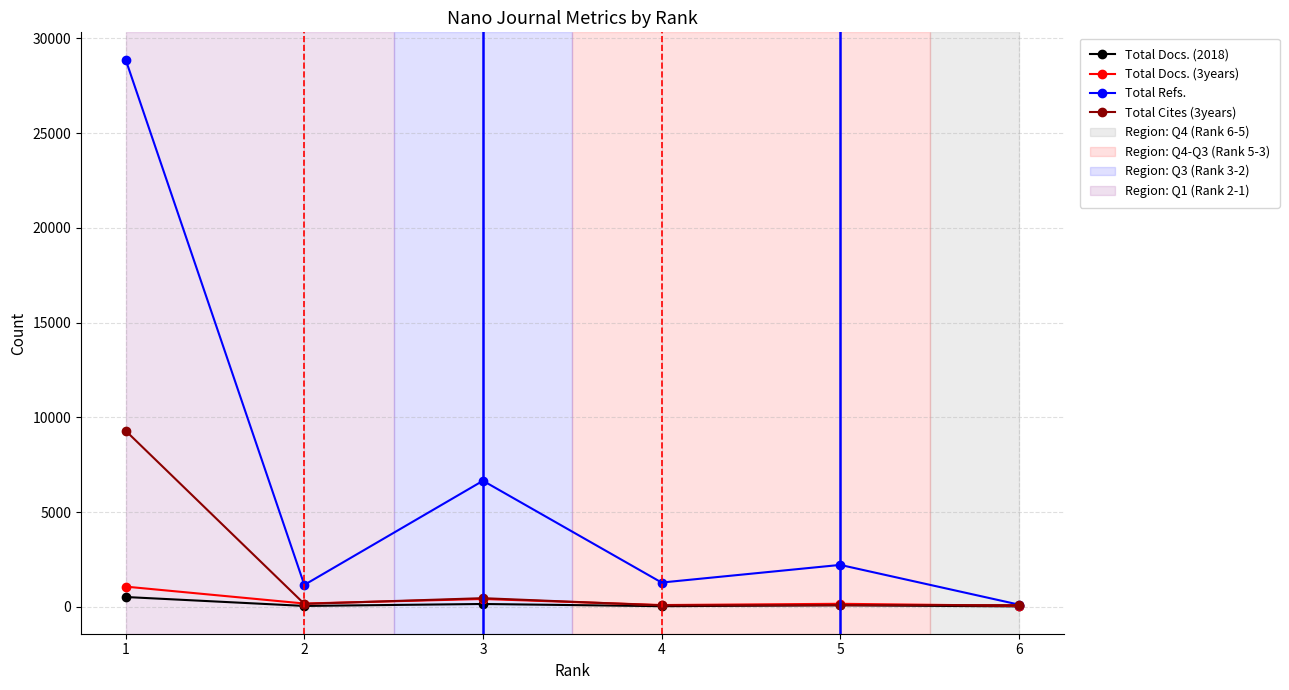

True or false: Total Docs. (2018) and Total Cites (3years) intersect in this chart.

False